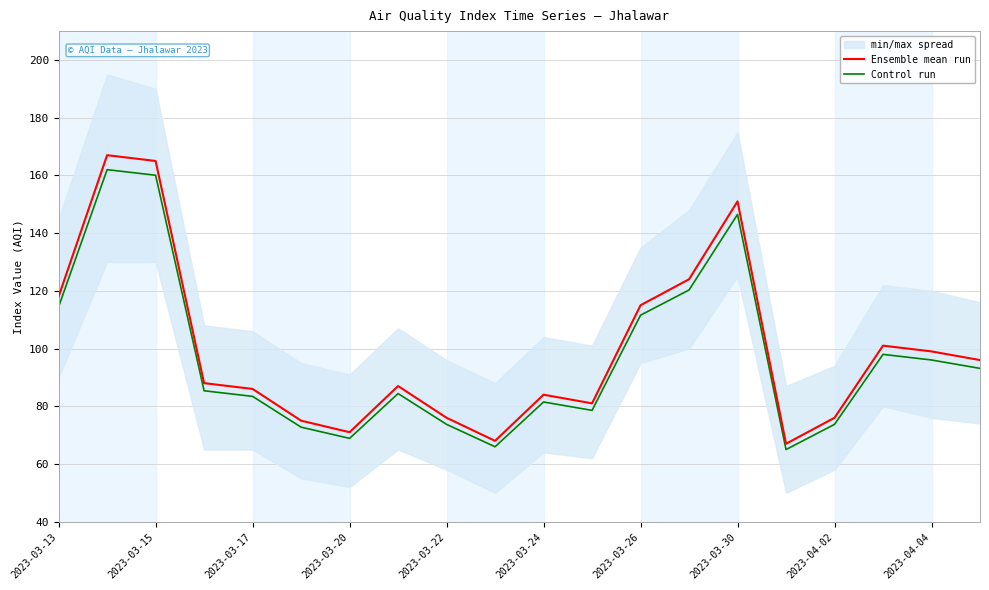

True or false: Control run has a value of 73.7 at 2023-04-02.

True